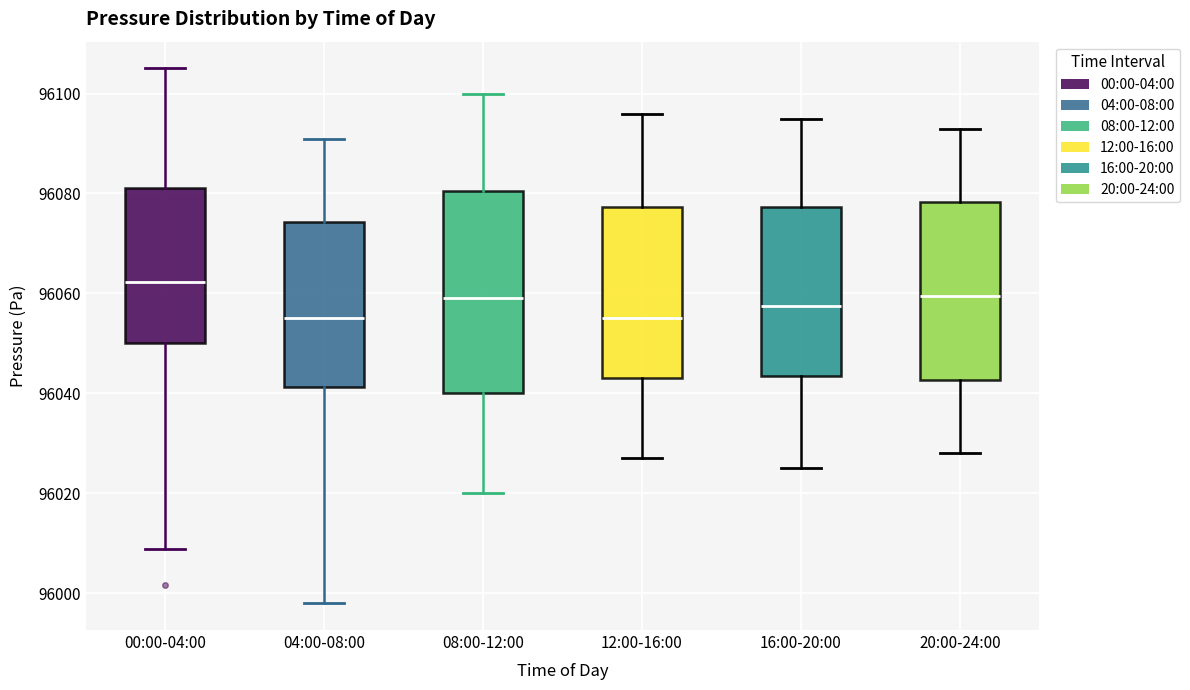

Reading left to right, read every box against the y-axis: the position of its median line, the range the box covers, and the ends of its whiskers. The values are not printed on the chart, so give them approximately, as read against the axis.

00:00-04:00: median 96062, box 96050 to 96082, whiskers 96008 to 96106
04:00-08:00: median 96056, box 96042 to 96074, whiskers 95998 to 96092
08:00-12:00: median 96060, box 96040 to 96080, whiskers 96020 to 96100
12:00-16:00: median 96056, box 96044 to 96078, whiskers 96028 to 96096
16:00-20:00: median 96058, box 96044 to 96078, whiskers 96026 to 96096
20:00-24:00: median 96060, box 96042 to 96078, whiskers 96028 to 96094